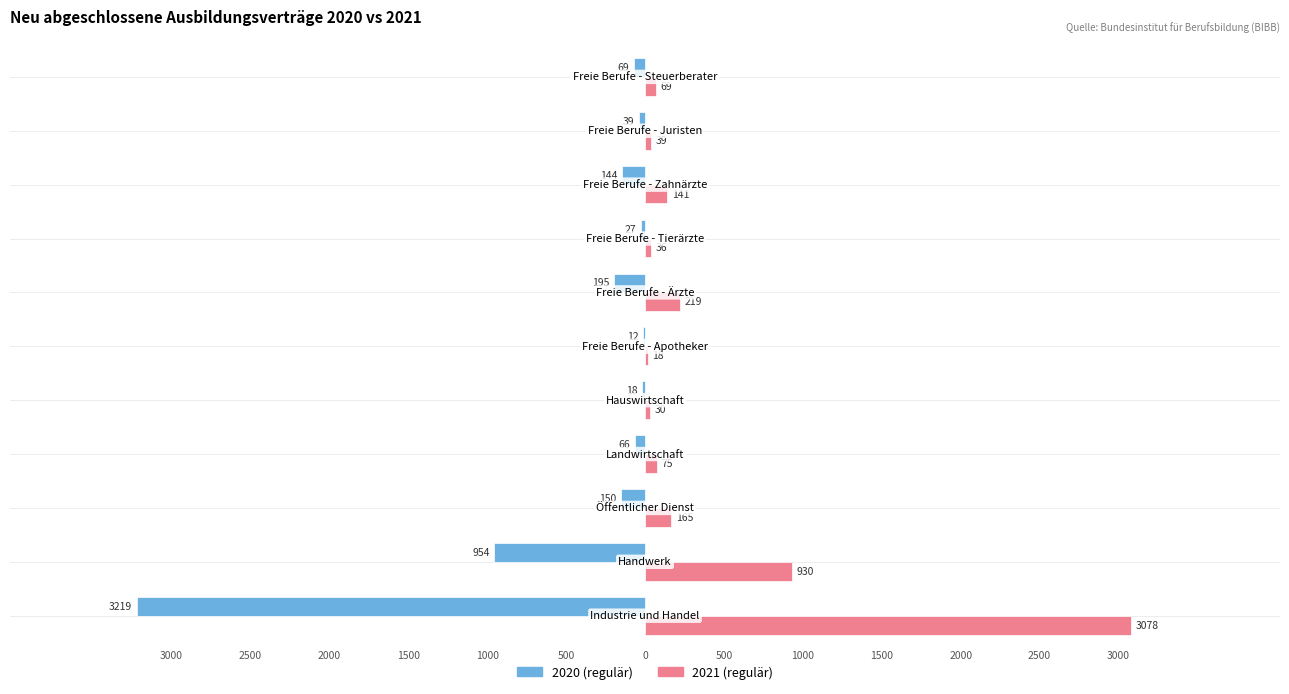

Which series has the widest spread of values?

2020 (regulär)